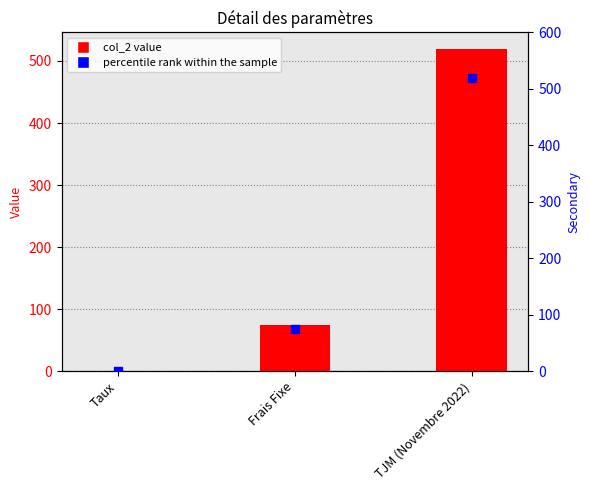

What is the total value across all series at Frais Fixe?

150.0